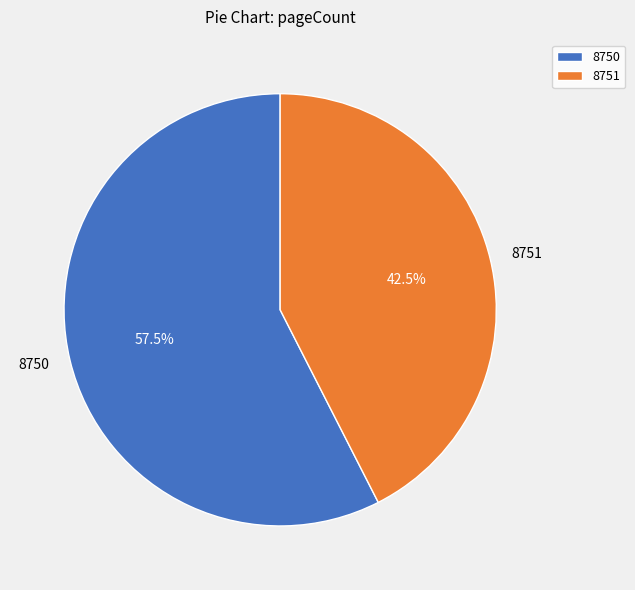

Which has a higher value, 8750 or 8751?

8750